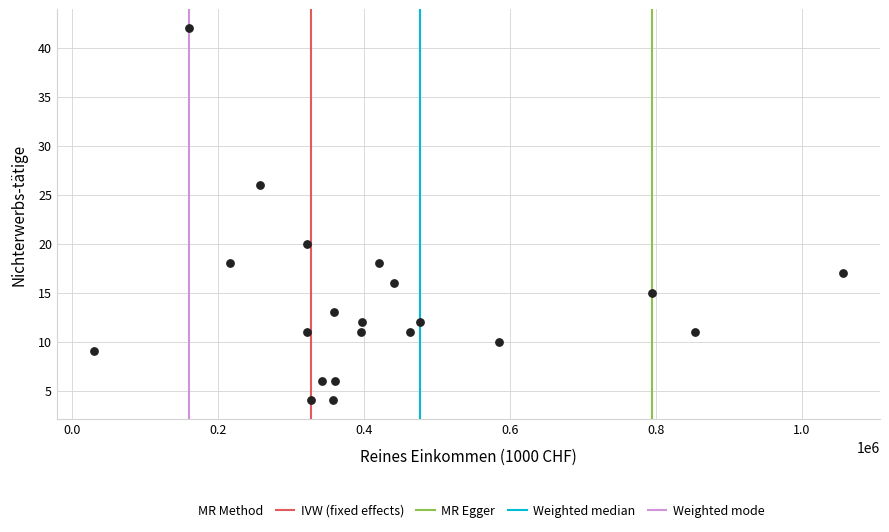

Count the number of points in this scatter plot.

21